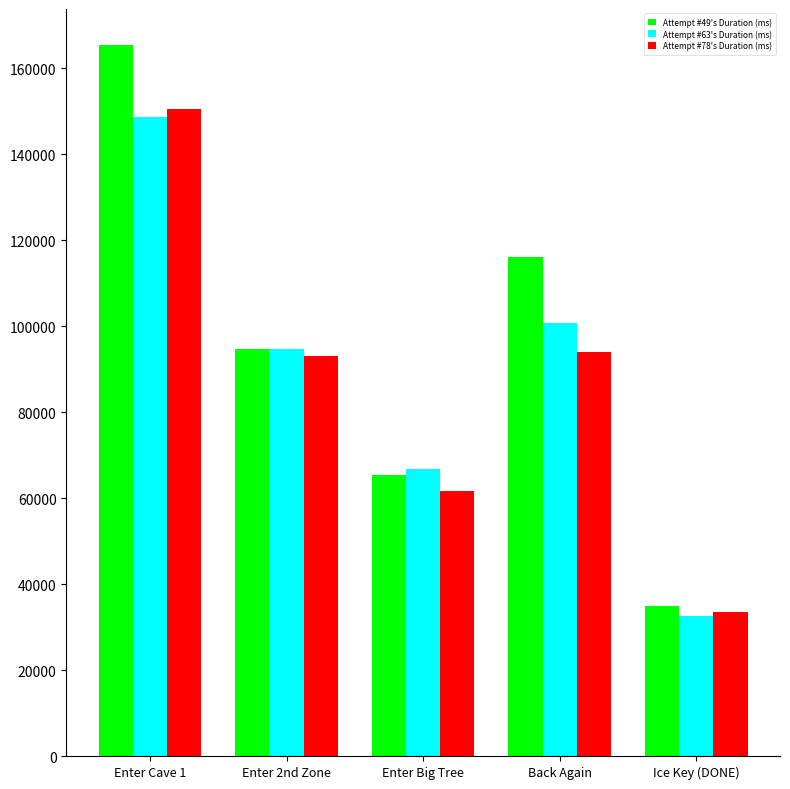

Read the Attempt #49's Duration (ms) value at Enter Cave 1.

165527